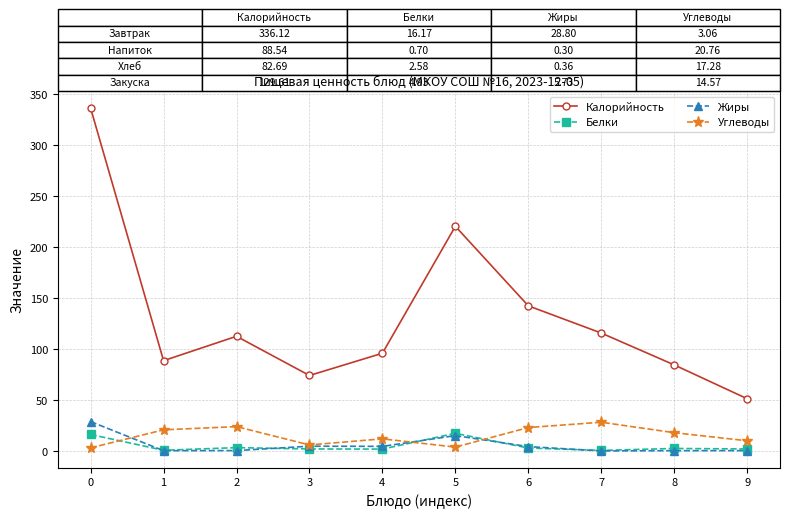

What is the value of the Углеводы point at the 4th from the left?

5.9